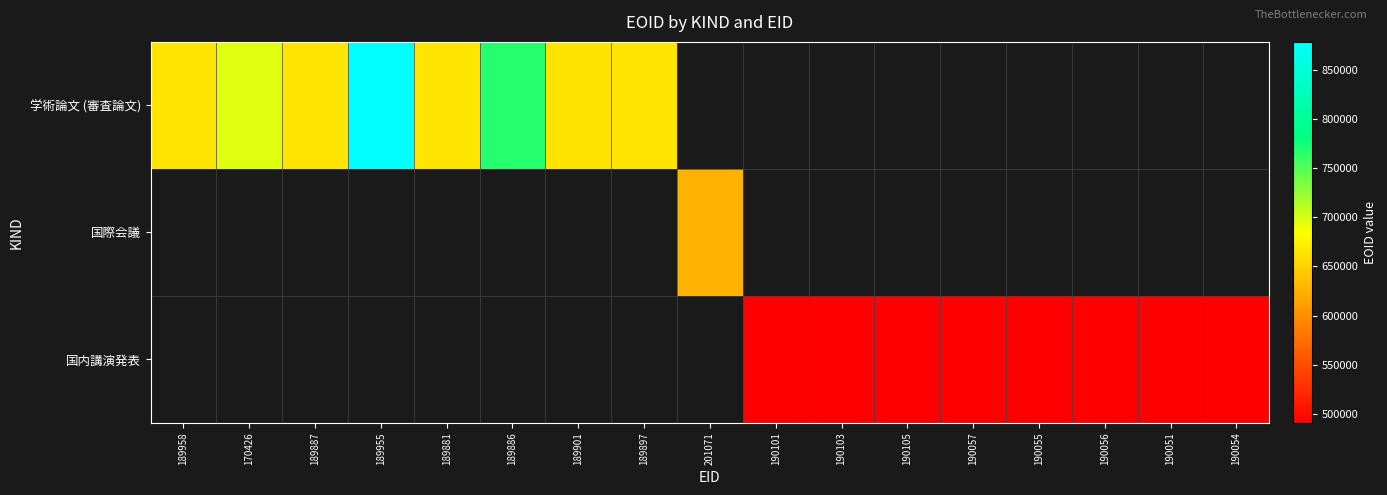

Which series has the widest spread of values?

学術論文 (審査論文)